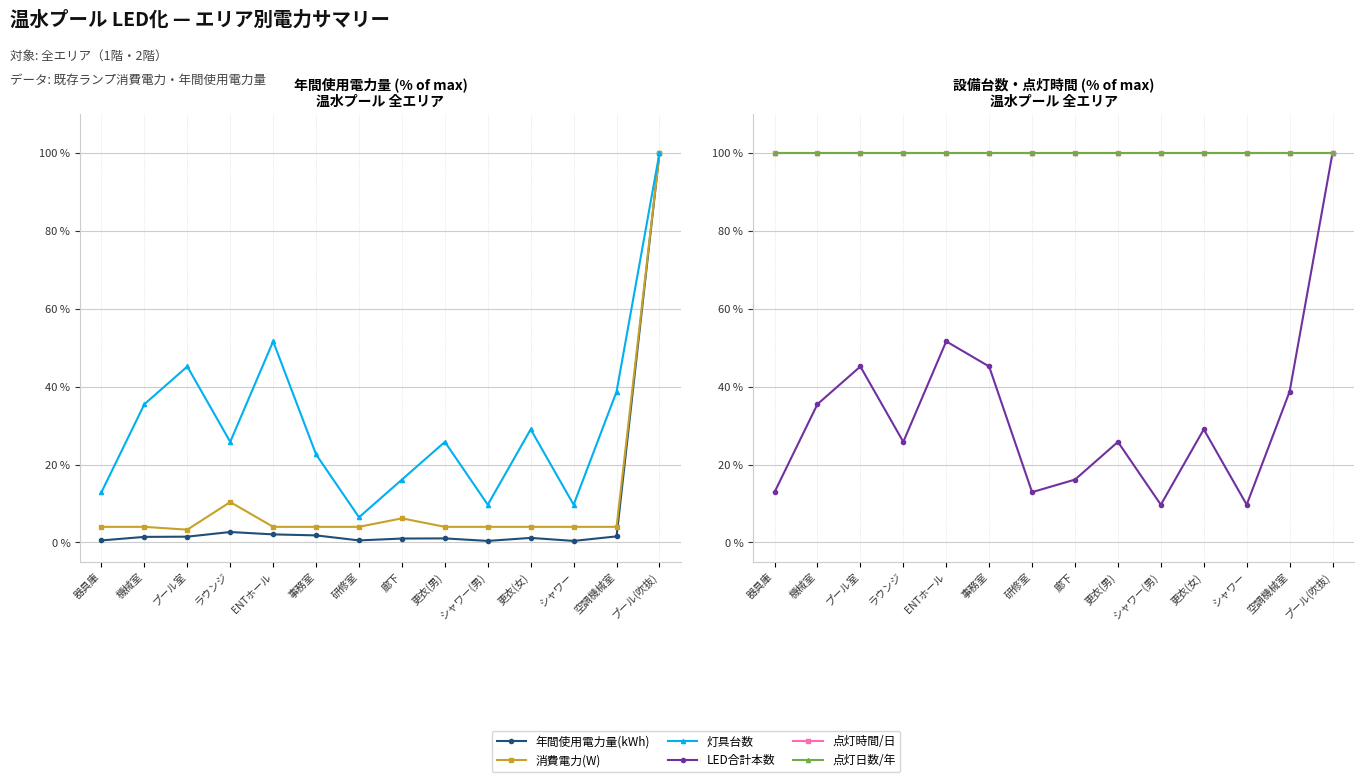

Between プール室 and 事務室, which series saw the biggest shift?

灯具台数